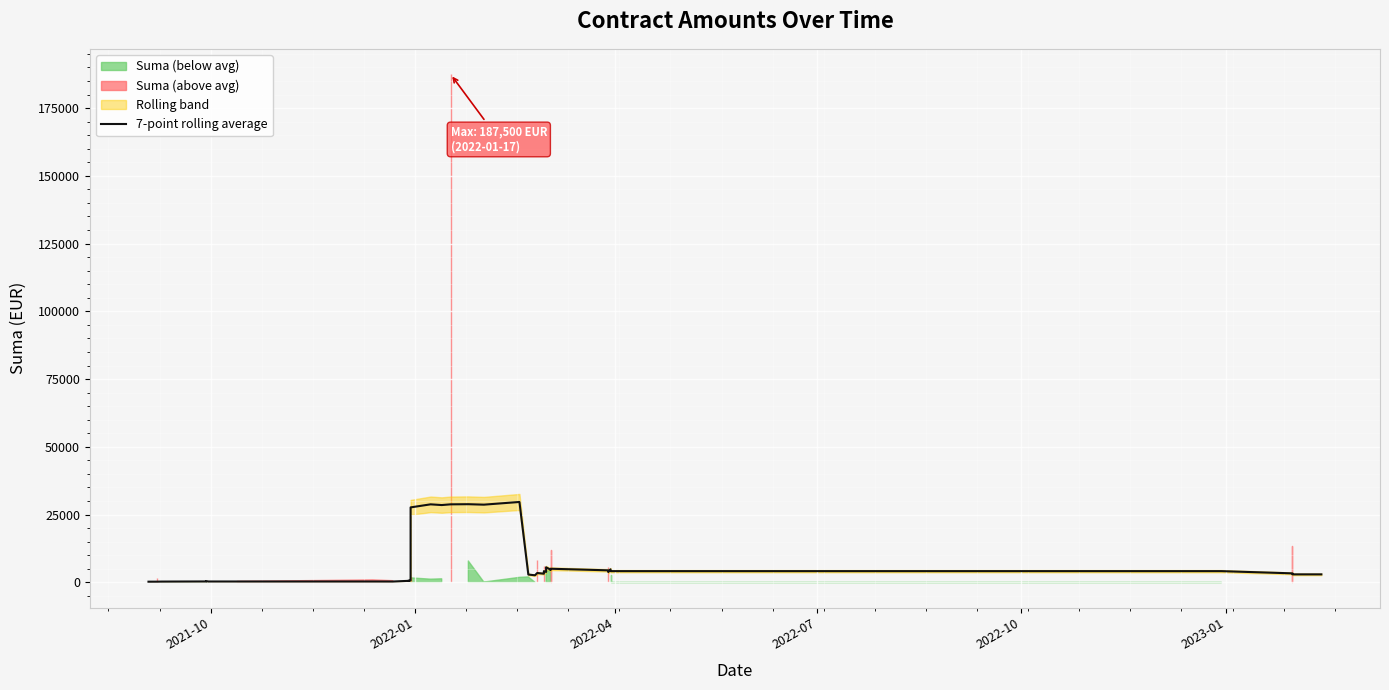

The value at 39 is 4355.5. True or false?

False